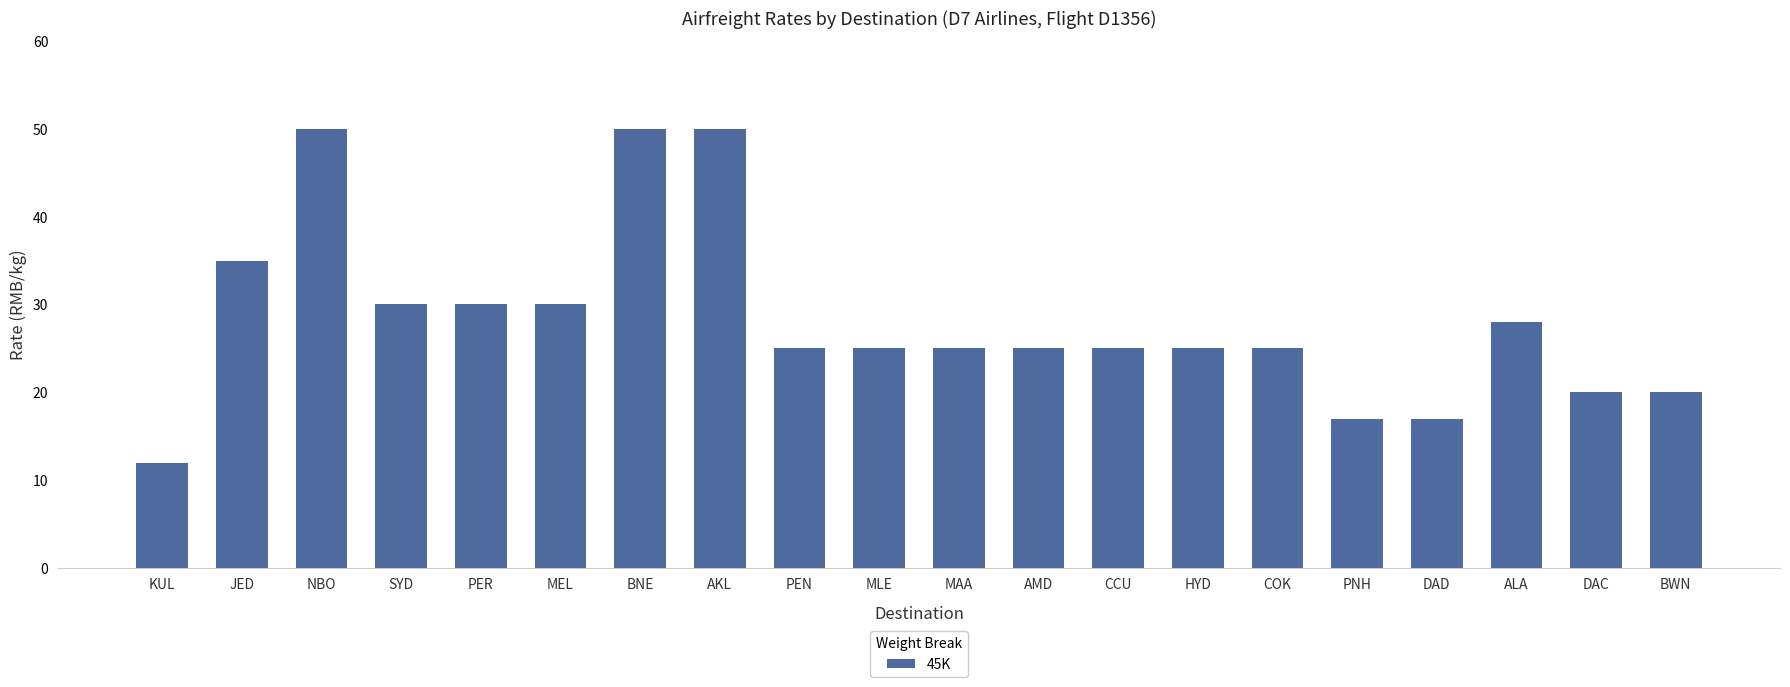

Reading right to left, what are all the values shown in this chart?

BWN=20	DAC=20	ALA=28	DAD=17	PNH=17	COK=25	HYD=25	CCU=25	AMD=25	MAA=25	MLE=25	PEN=25	AKL=50	BNE=50	MEL=30	PER=30	SYD=30	NBO=50	JED=35	KUL=12